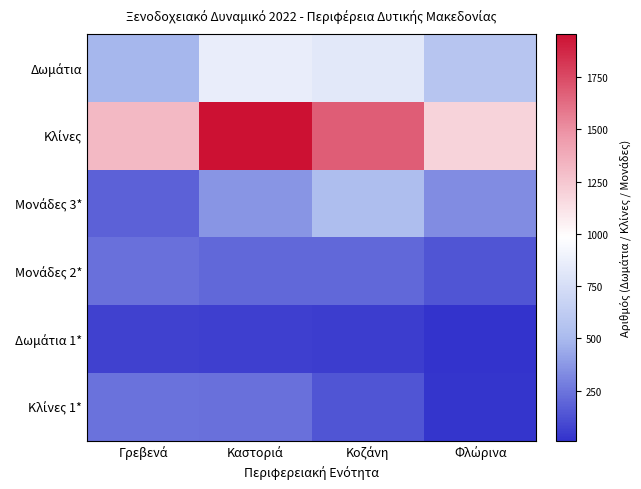

Which series has the largest range (max minus min)?

Κλίνες